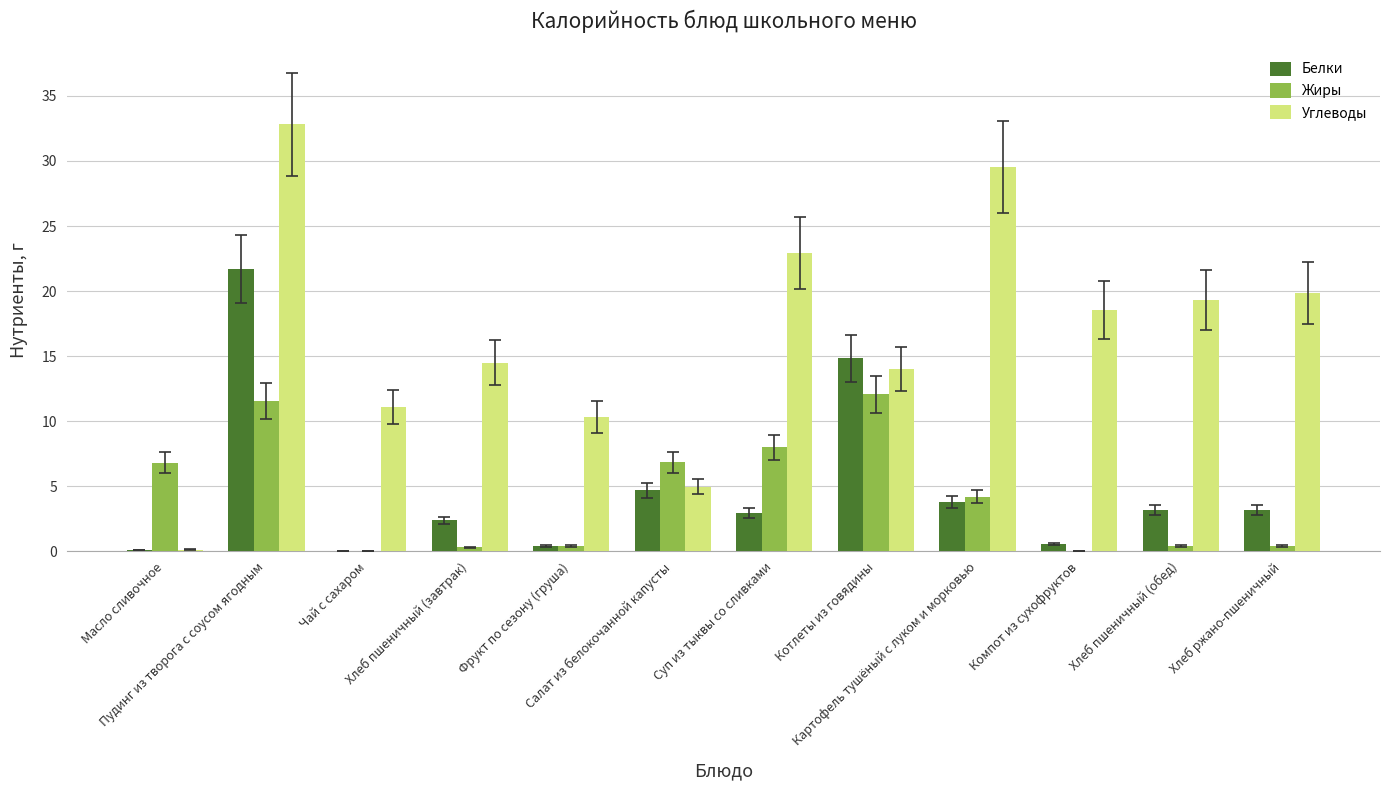

Which series changed the most between Пудинг из творога с соусом ягодным and Салат из белокочанной капусты?

Углеводы